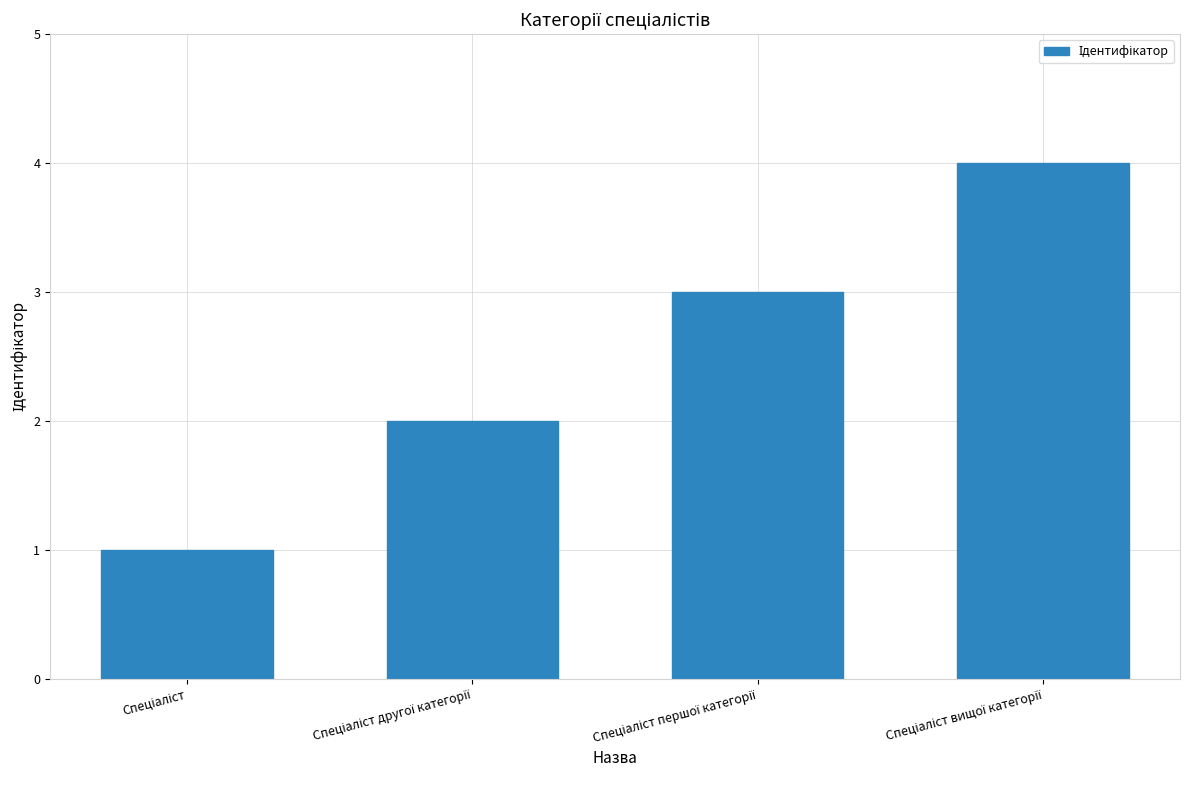

What is the value of the 4th bar from the left?

4